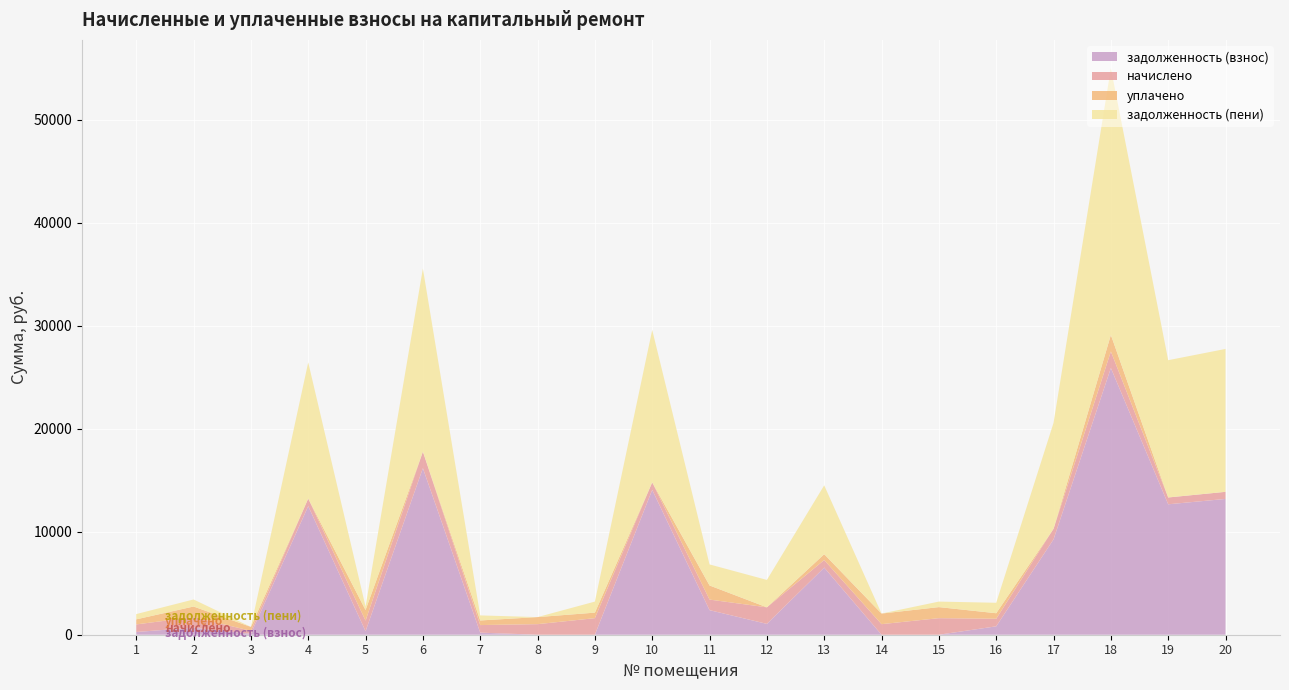

Reading left to right, extract all data points from this chart.

задолженность (взнос): 265.5	684.9	93.6	12489.4	342.5	16176.1	201.8	0.0	0.0	14065.6	2386.7	1052.3	6518.5	0.0	0.0	815.3	9261.9	25902.4	12668.8	13188.5
начислено: 736.5	1027.4	285.8	736.5	1027.4	1609.1	736.5	1027.4	1609.1	736.5	1027.4	1609.1	736.5	1027.4	1609.1	736.5	1027.4	1609.1	663.4	690.6
уплачено: 491.0	1027.4	379.3	0.0	1027.4	0.0	447.3	684.9	536.4	0.0	1369.9	0.0	566.5	1027.4	1072.8	536.5	0.1	1609.1	0.0	0.0
задолженность (пени): 511.0	684.9	0.0	13226.0	342.5	17785.3	491.0	0.0	1072.8	14802.1	2044.2	2661.4	6688.6	0.0	536.4	1015.3	10289.3	25902.4	13332.1	13879.1